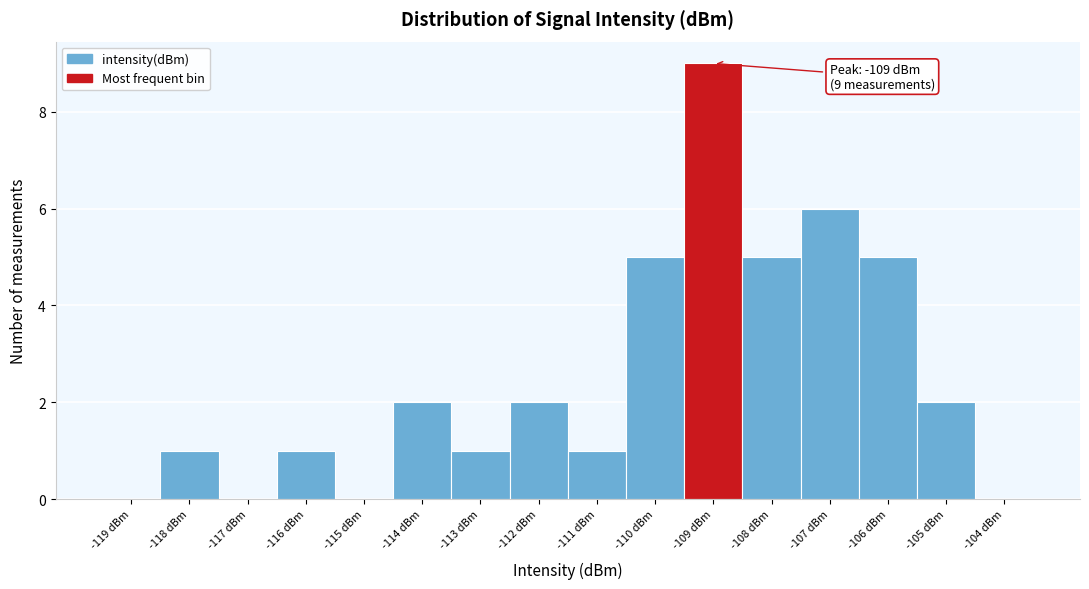

Which range on the x-axis has the tallest bar?

-109.5 to -108.5